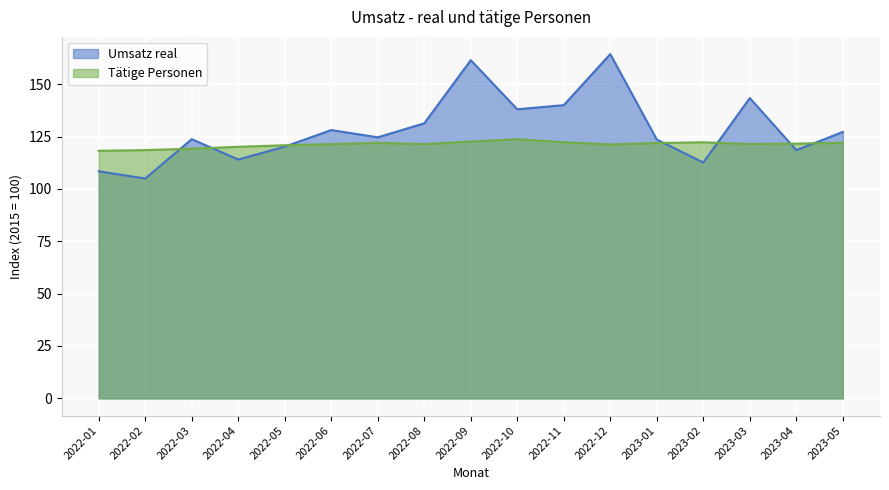

Which category has the lowest value in the Tätige Personen series?

2022-01